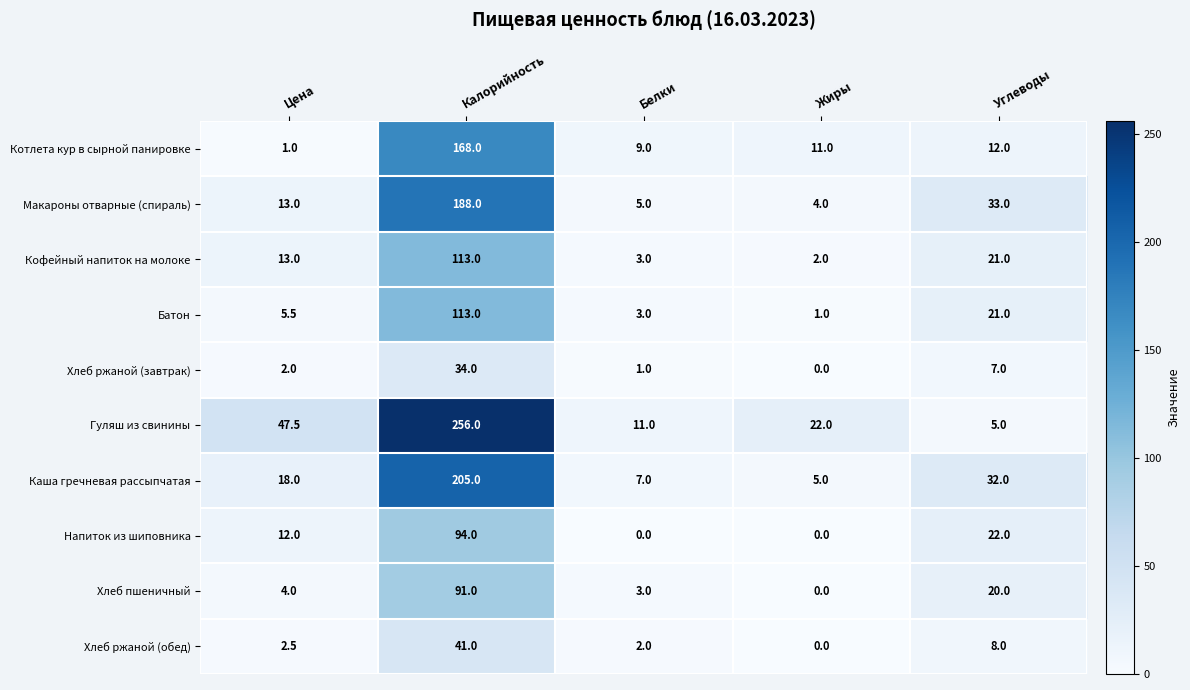

How many categories are shown in the chart?

5